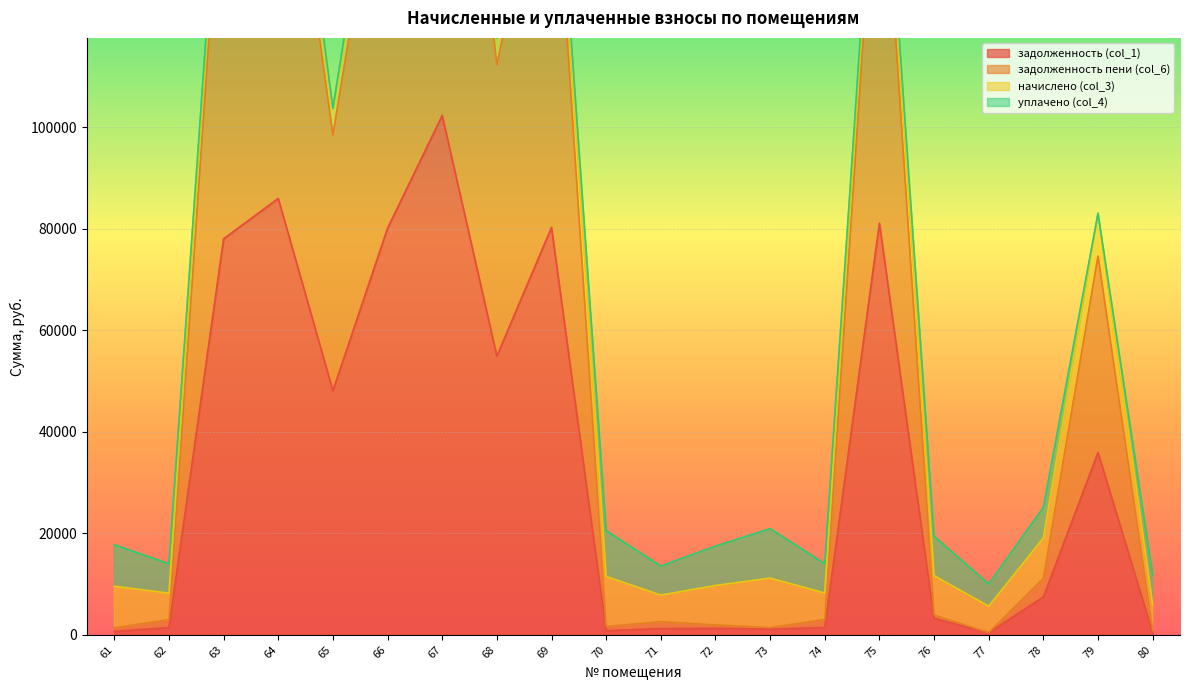

At which label is задолженность пени (col_6) closest to 104865?

65